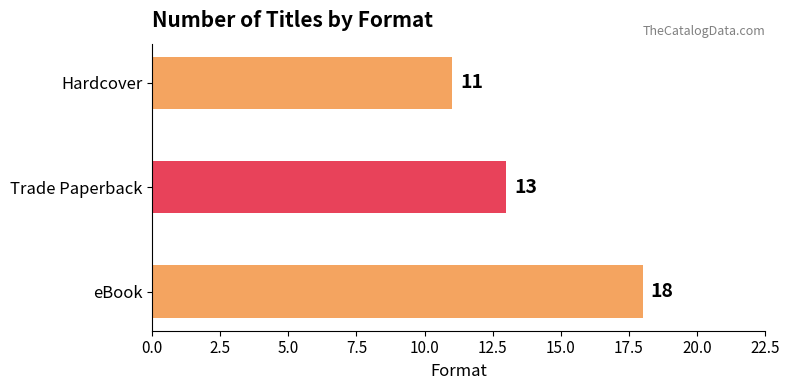

What is the minimum value shown in the chart?

11